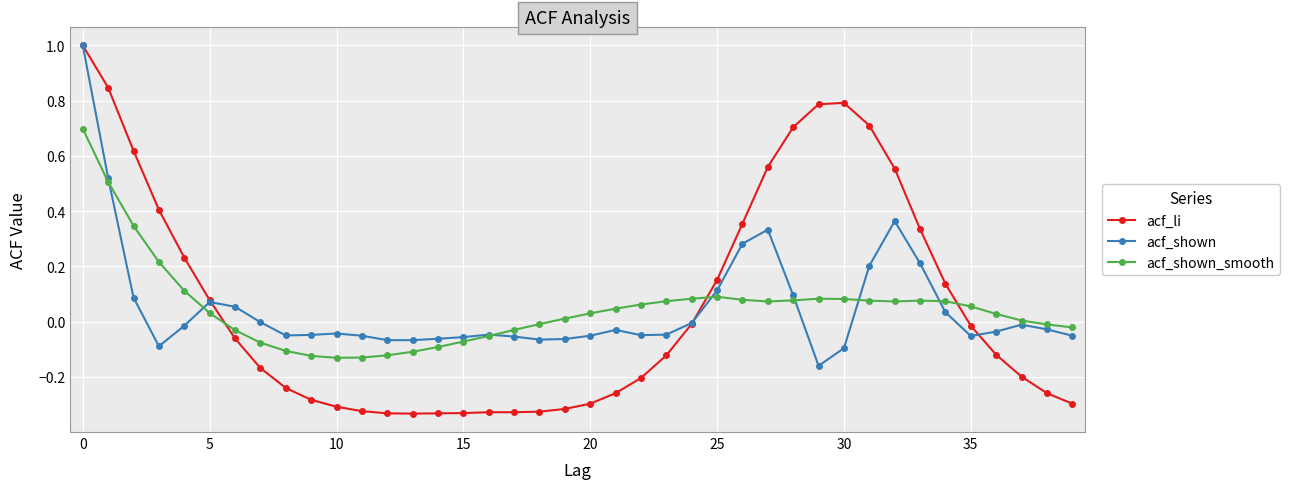

What is the maximum value shown in the chart?

1.0